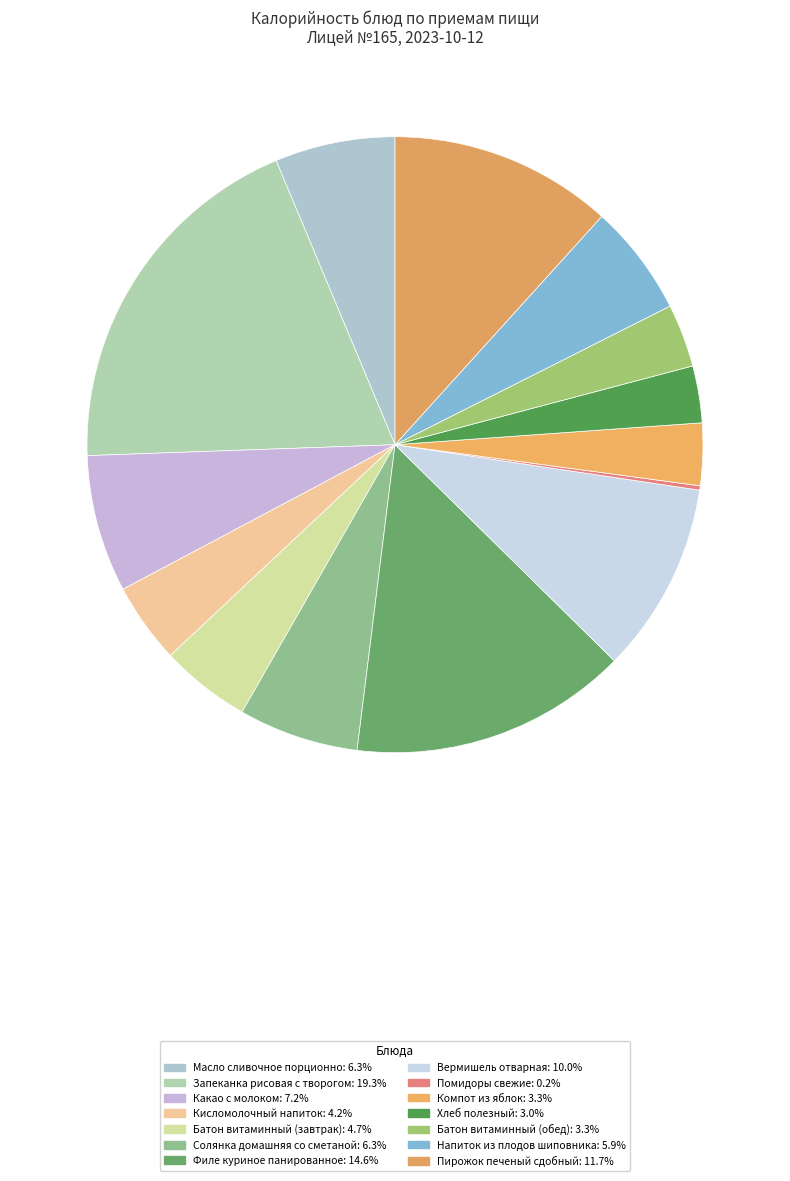

To the nearest percent, what is the difference between the largest and smallest slice percentages?

19%